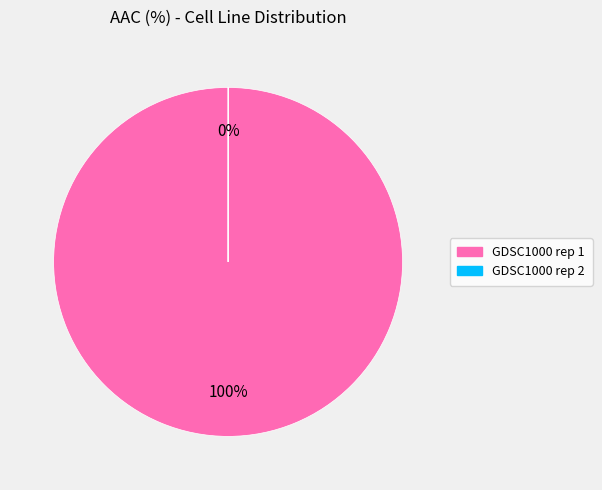

The GDSC1000 rep 1 slice represents 100% of the pie. True or false?

True